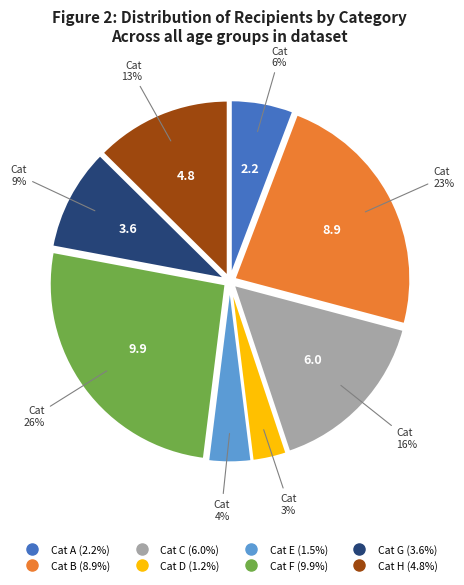

To the nearest percent, what is the average slice percentage?

12%